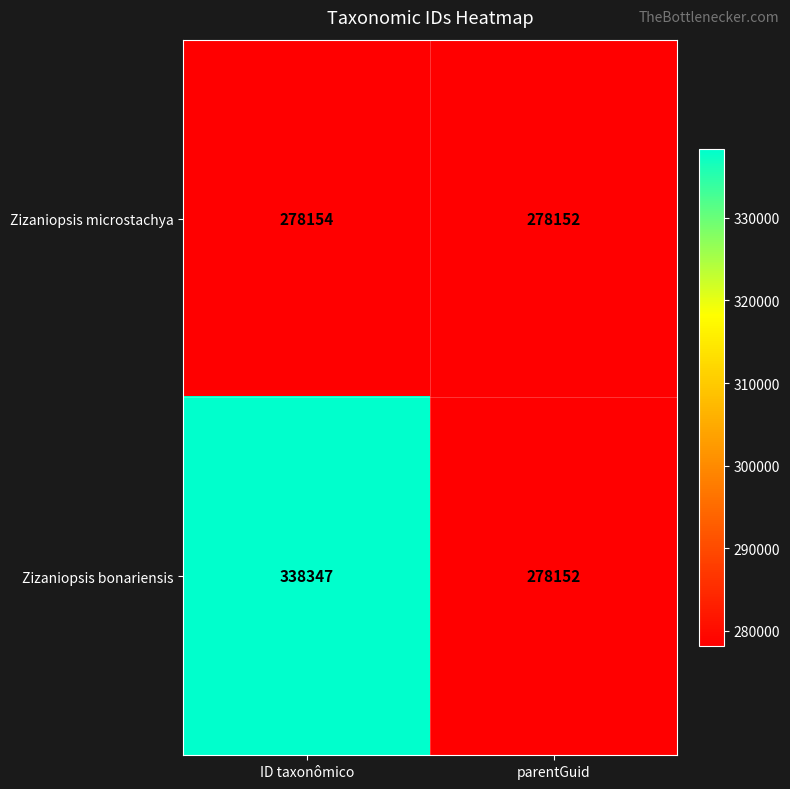

Rank the series by their average value, from lowest to highest.

Zizaniopsis microstachya, Zizaniopsis bonariensis